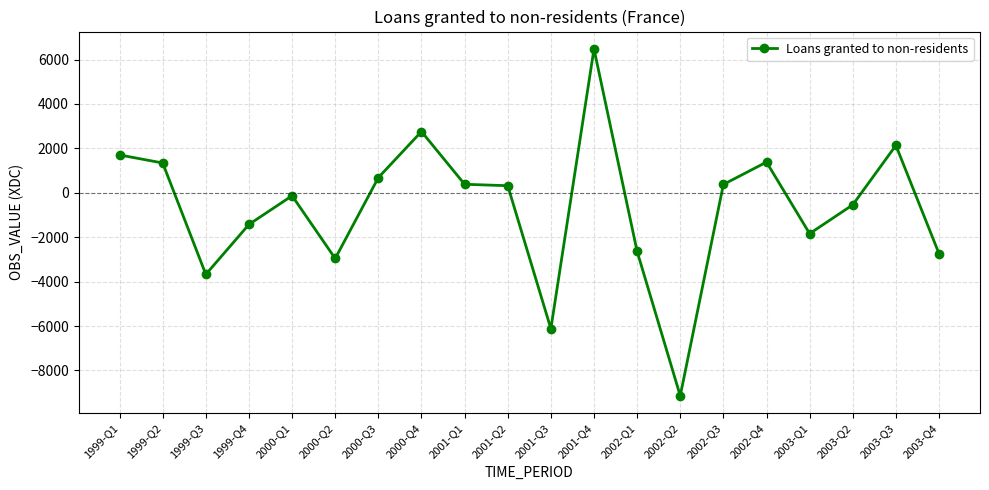

What is the change in value from 1999-Q4 to 2000-Q3?

+2108